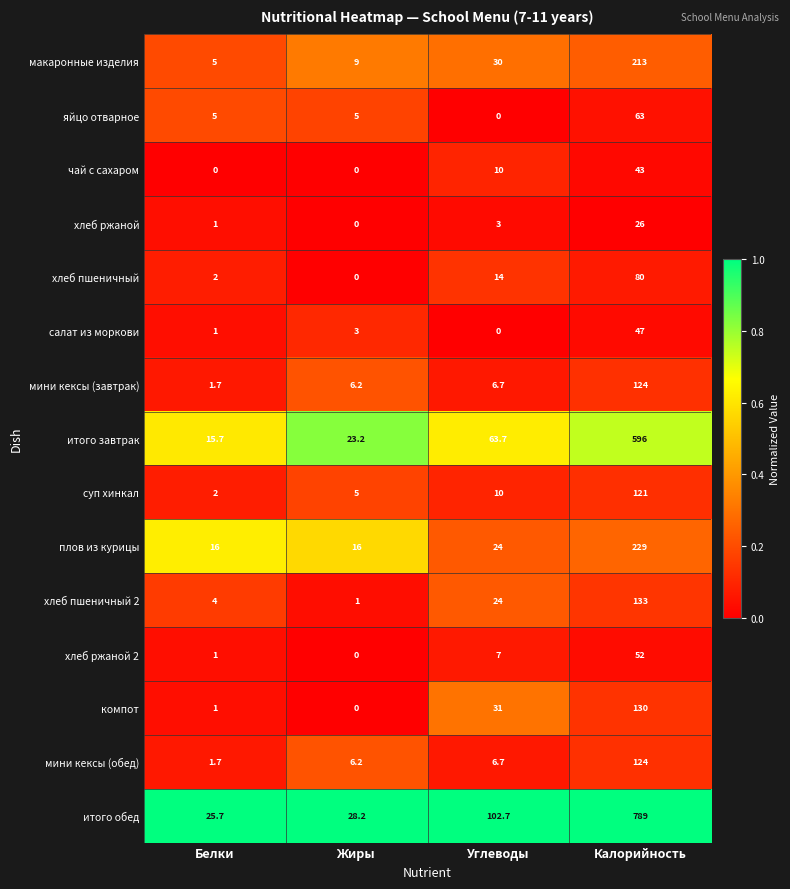

True or false: хлеб ржаной 2 has a value of 52.0 at Калорийность.

True